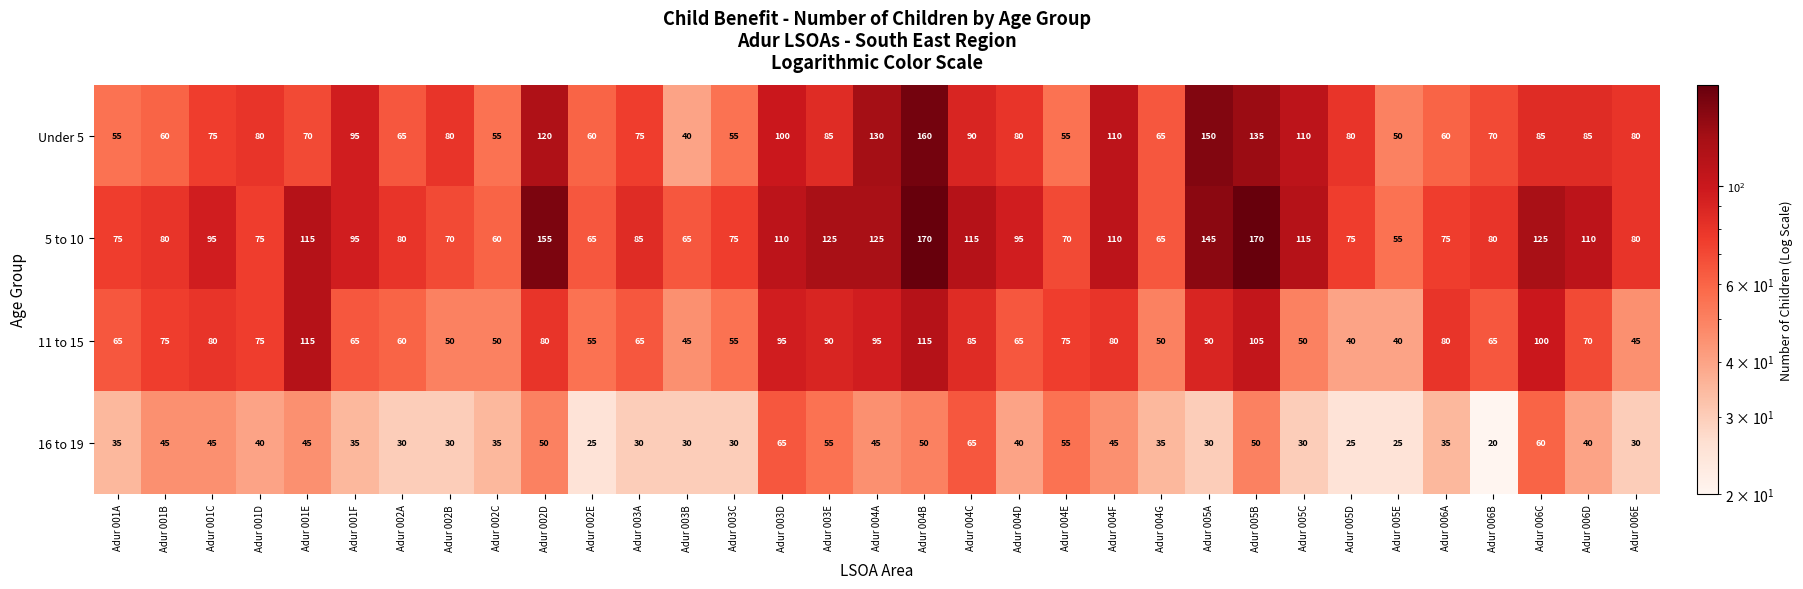

How many series are shown in this chart?

4